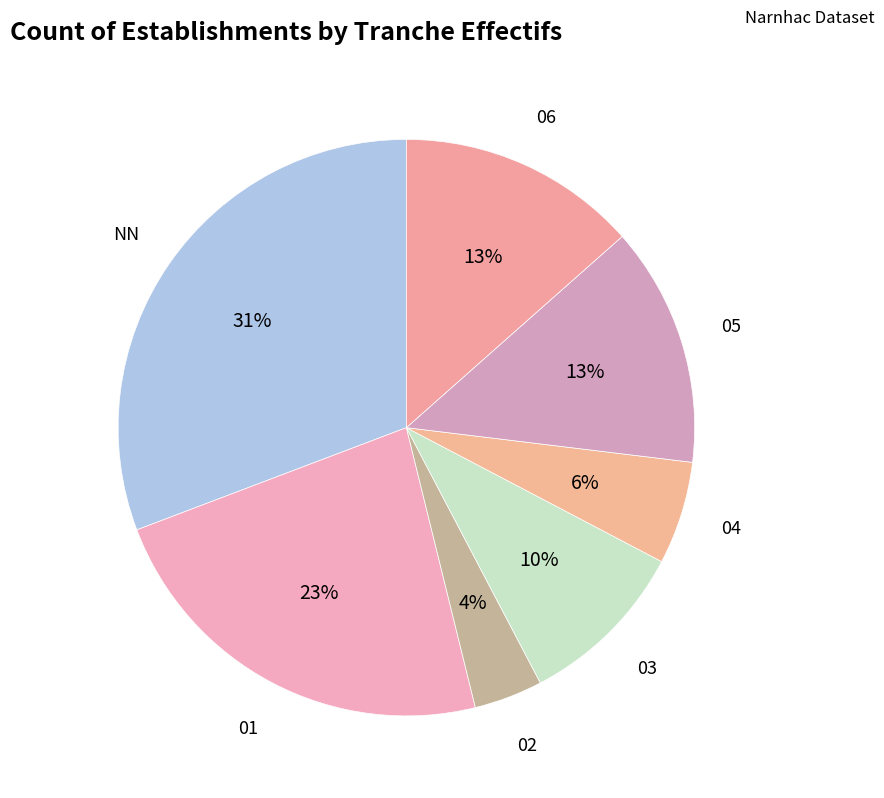

Rank the categories by value from lowest to highest.

02, 04, 03, 05, 06, 01, NN